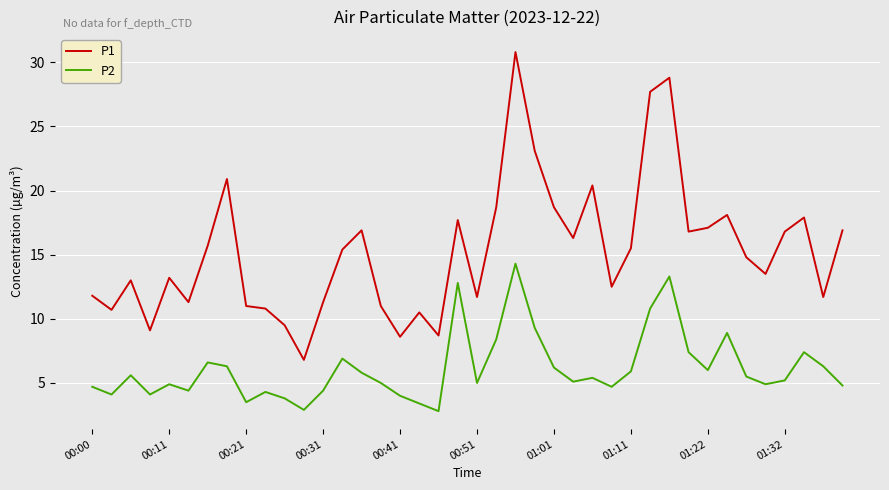

Rank the series by their average value, from lowest to highest.

P2, P1